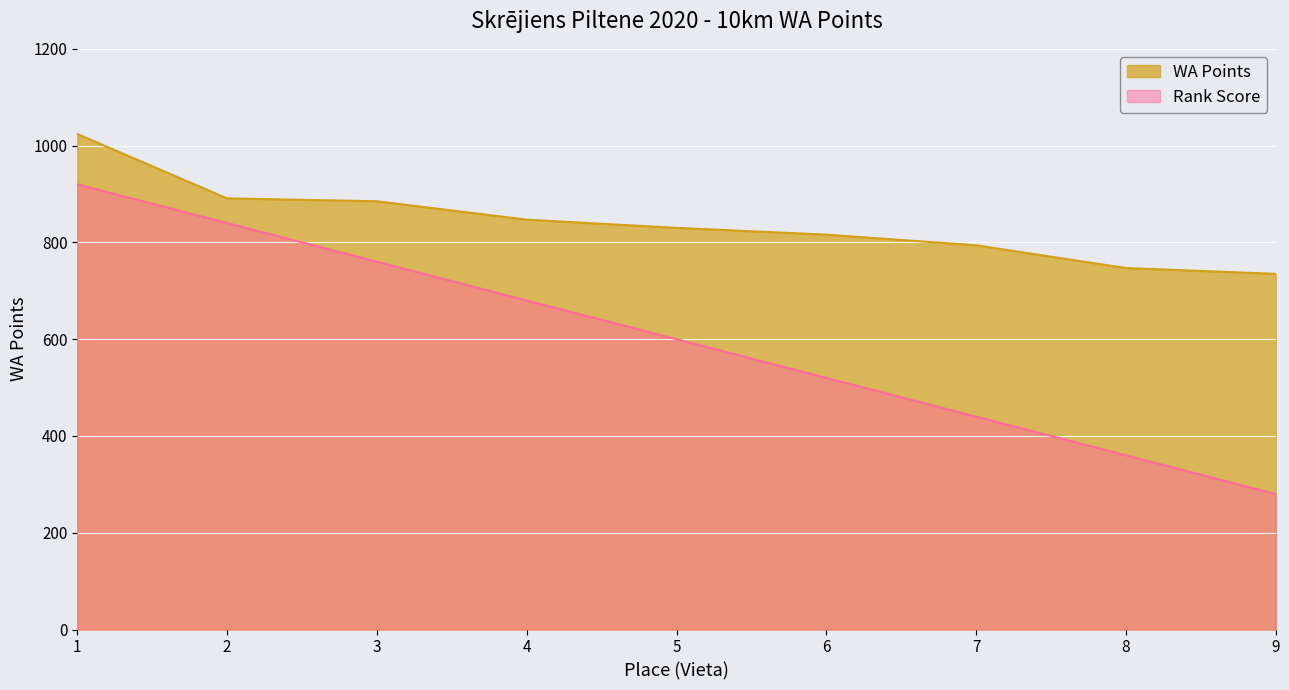

Which category has the highest value across all series?

1